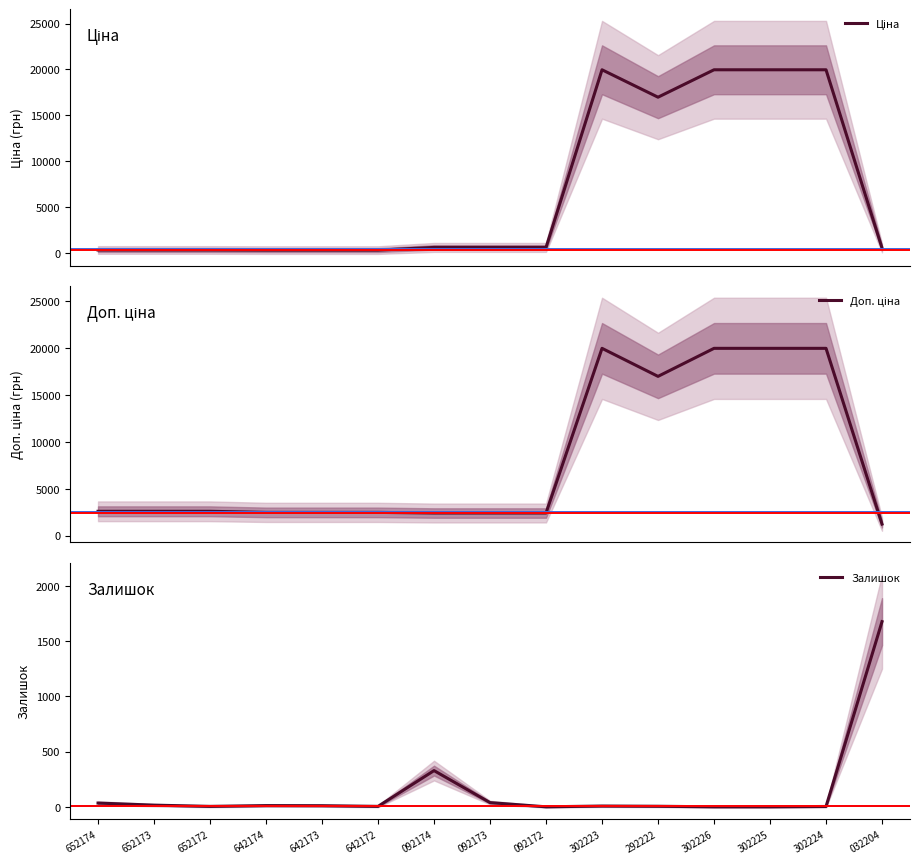

What is the value of the Ціна point at the 1st from the left?

324.8